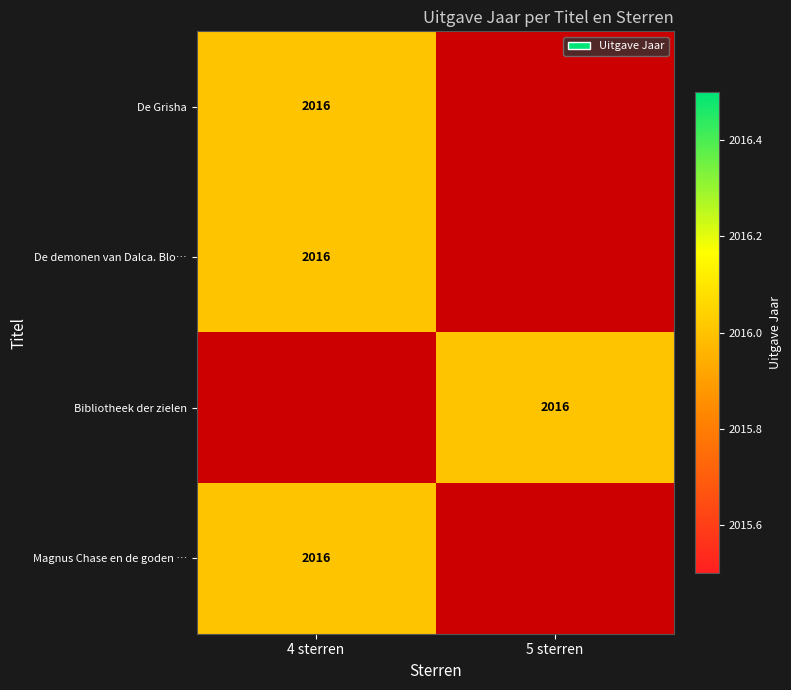

True or false: De demonen van Dalca. Blo… has a value of 745 at 4 sterren.

False